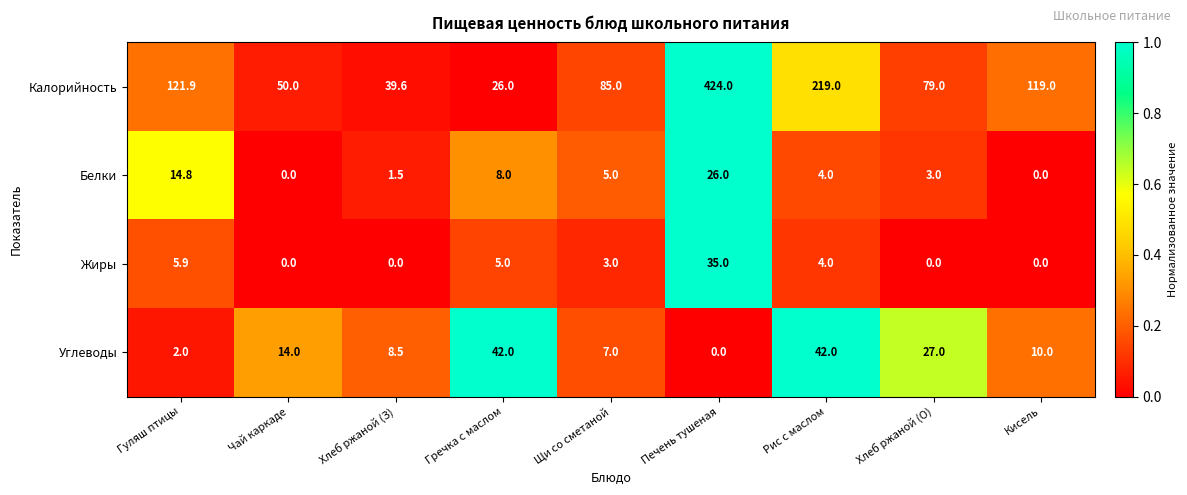

Which series has the largest range (max minus min)?

Калорийность